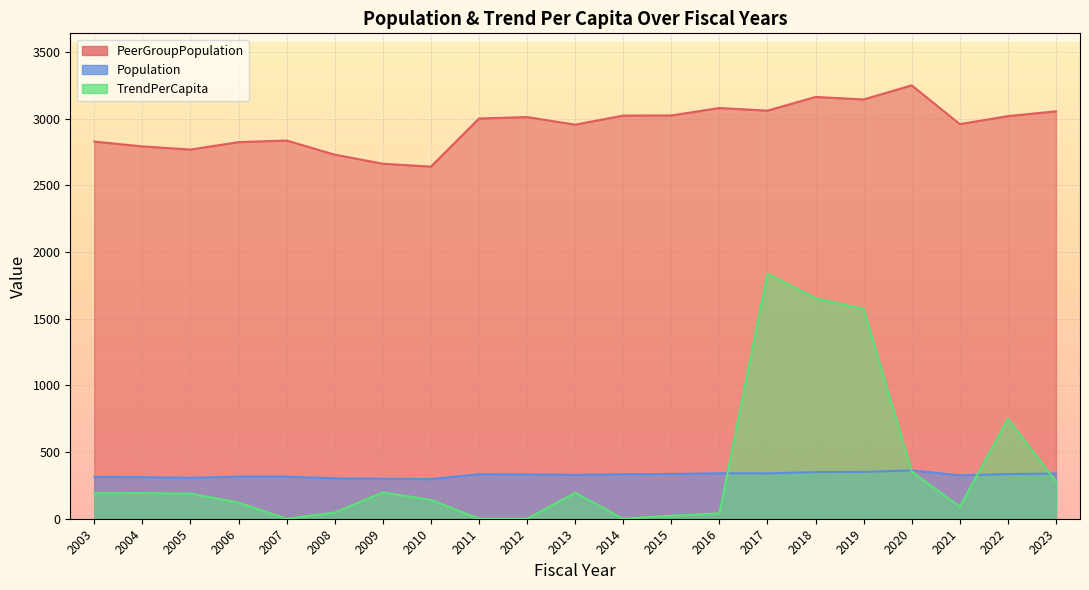

What is the value of the TrendPerCapita point at the 3rd from the left?

188.2